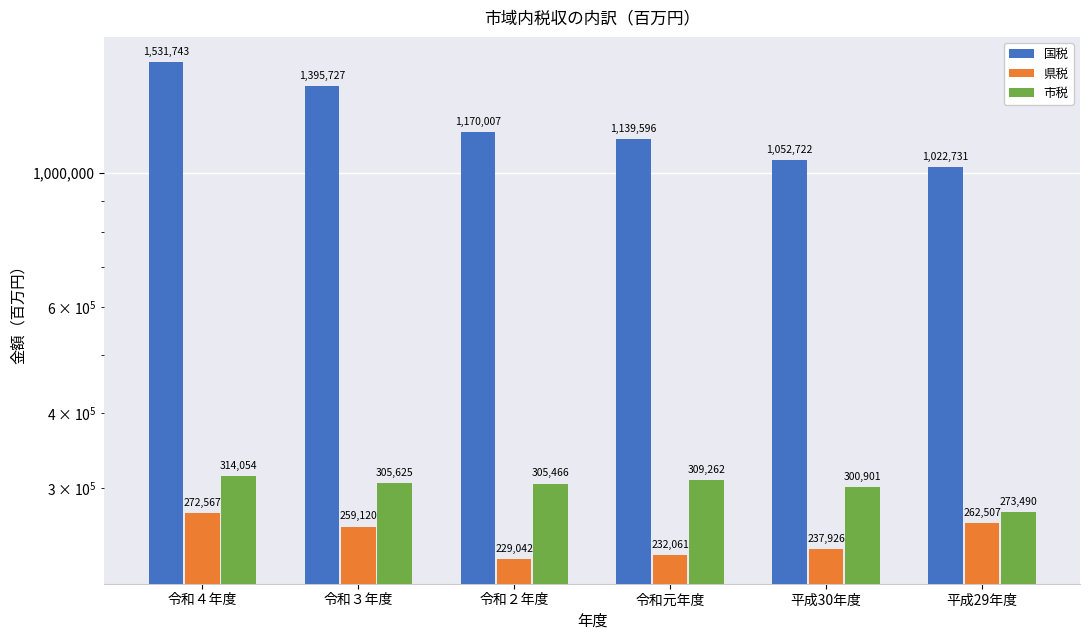

At which label does 市税 first exceed 305625?

令和４年度